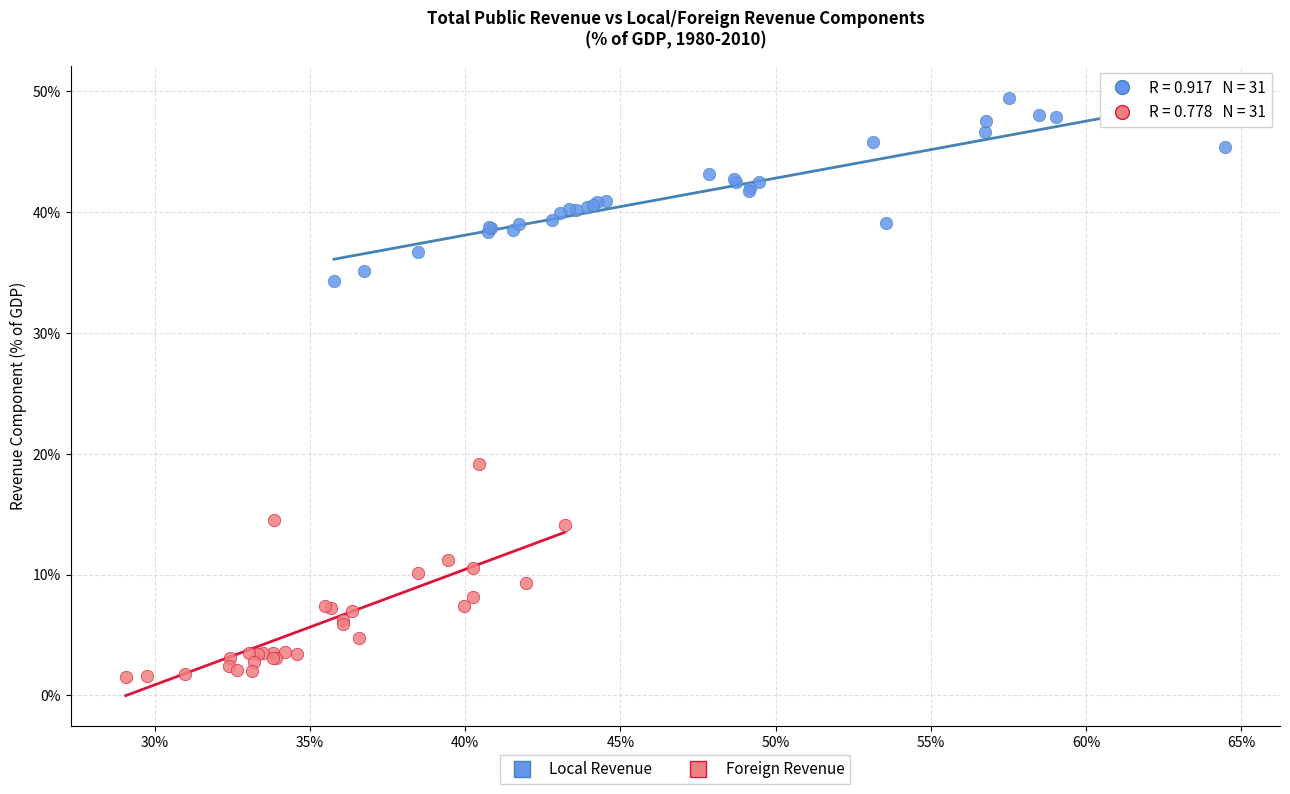

Which series reaches the minimum Y coordinate?

Foreign Revenue